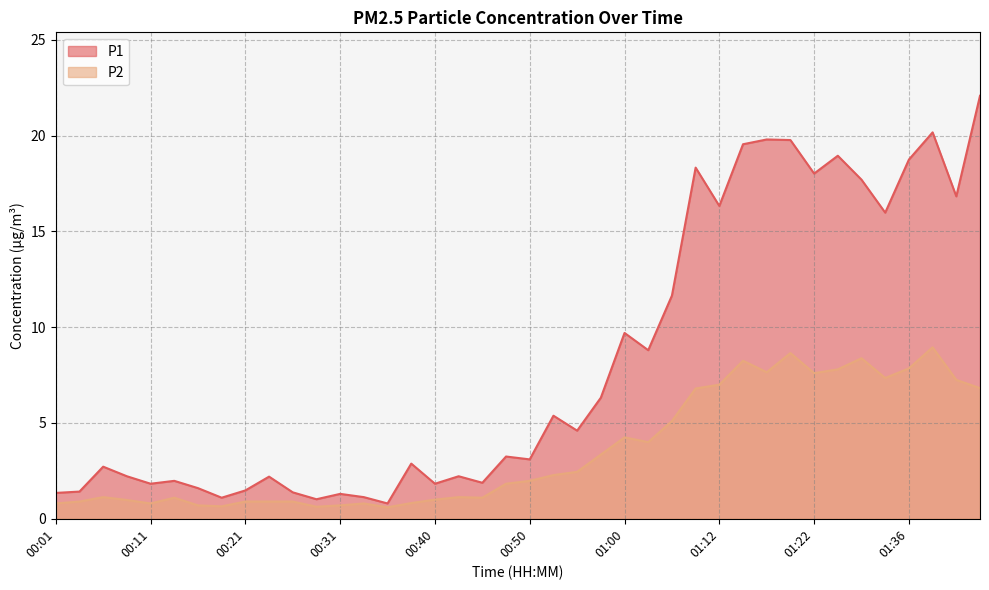

Between 00:11 and 00:50, which is larger?

00:50